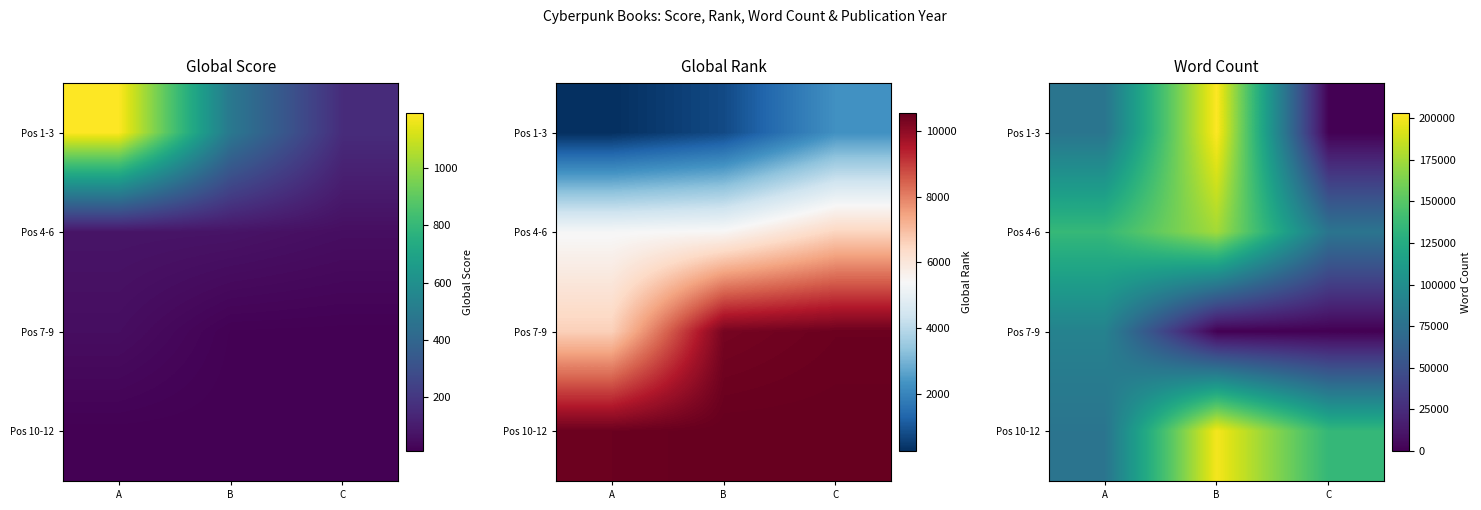

Rank the categories by Pos 4-6 value from highest to lowest.

B, A, C